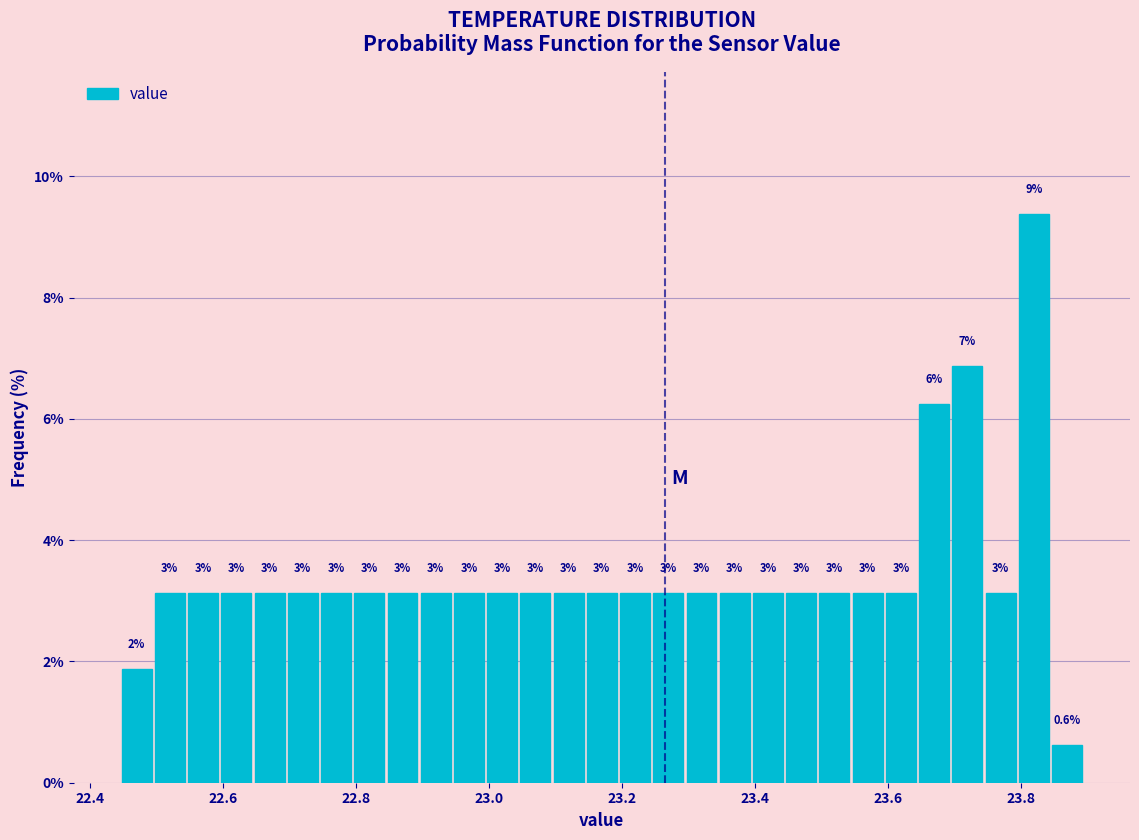

Around what value on the x-axis is the tallest bar? Give the approximate position of its centre, as read against the axis.

23.82